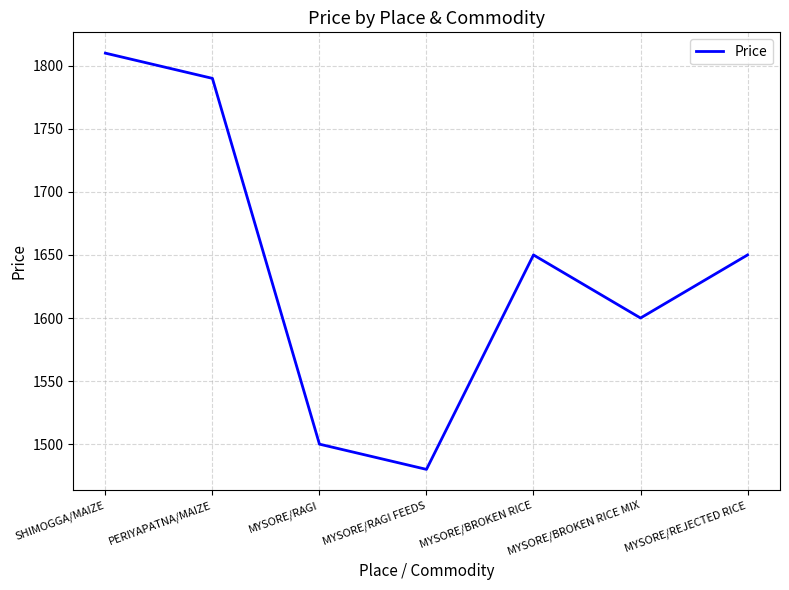

What is the difference between the maximum and minimum values?

330